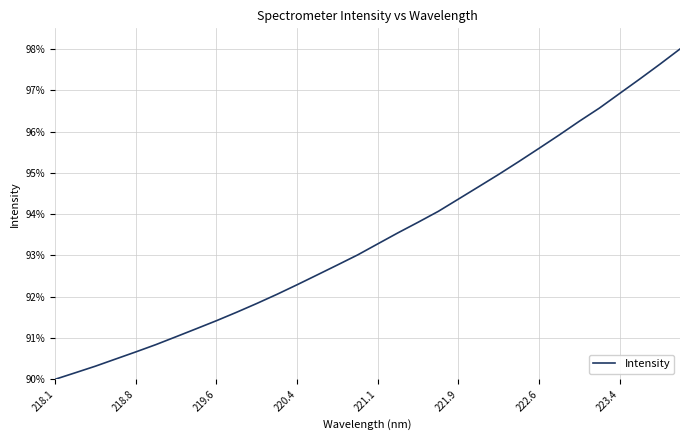

What is the difference between the maximum and minimum values?

8.0